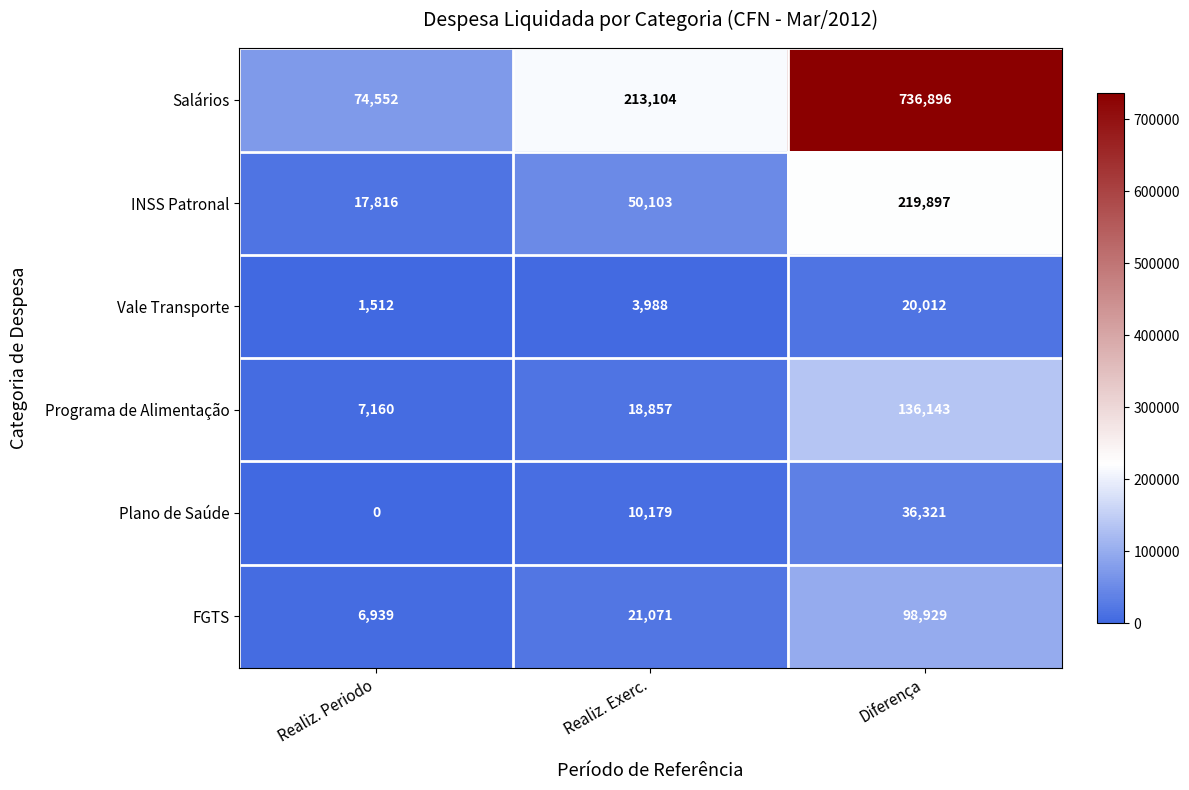

At how many categories does at least one series exceed 644783?

1